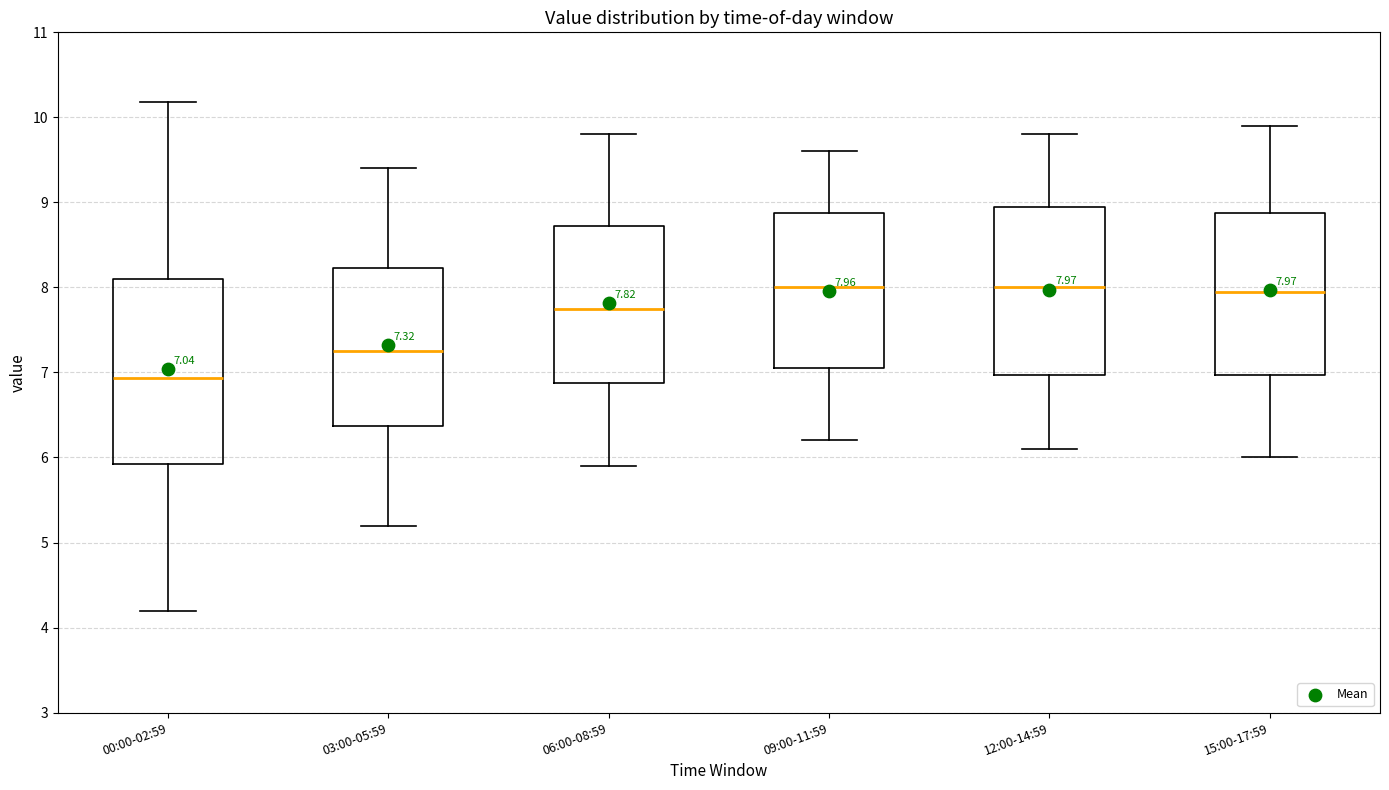

Which box's median line is the lowest?

00:00-02:59